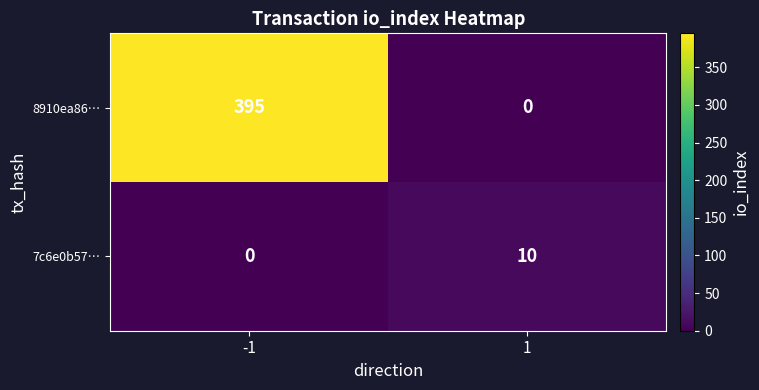

Which series has the largest range (max minus min)?

8910ea86…